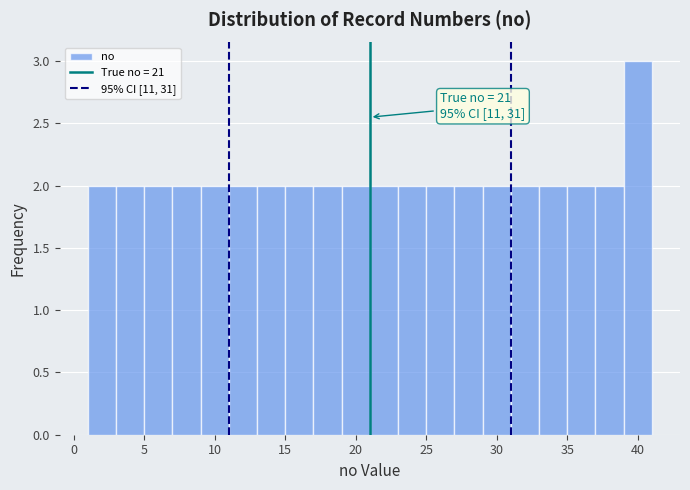

Which range on the x-axis has the tallest bar?

39 to 41